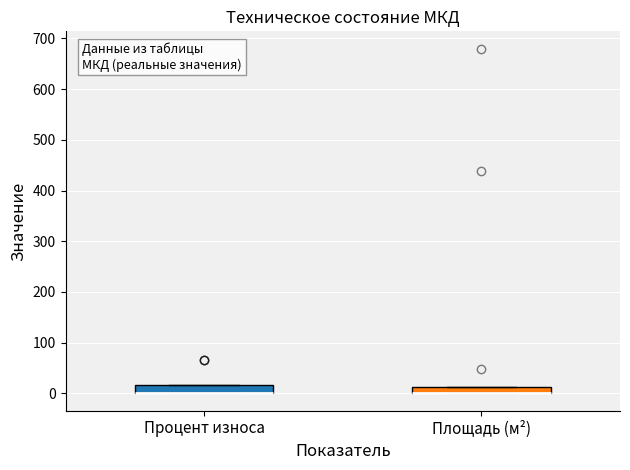

Where is the lower edge of the box for Процент износа on the y-axis? The values are not printed on the chart, so give them approximately, as read against the axis.

0